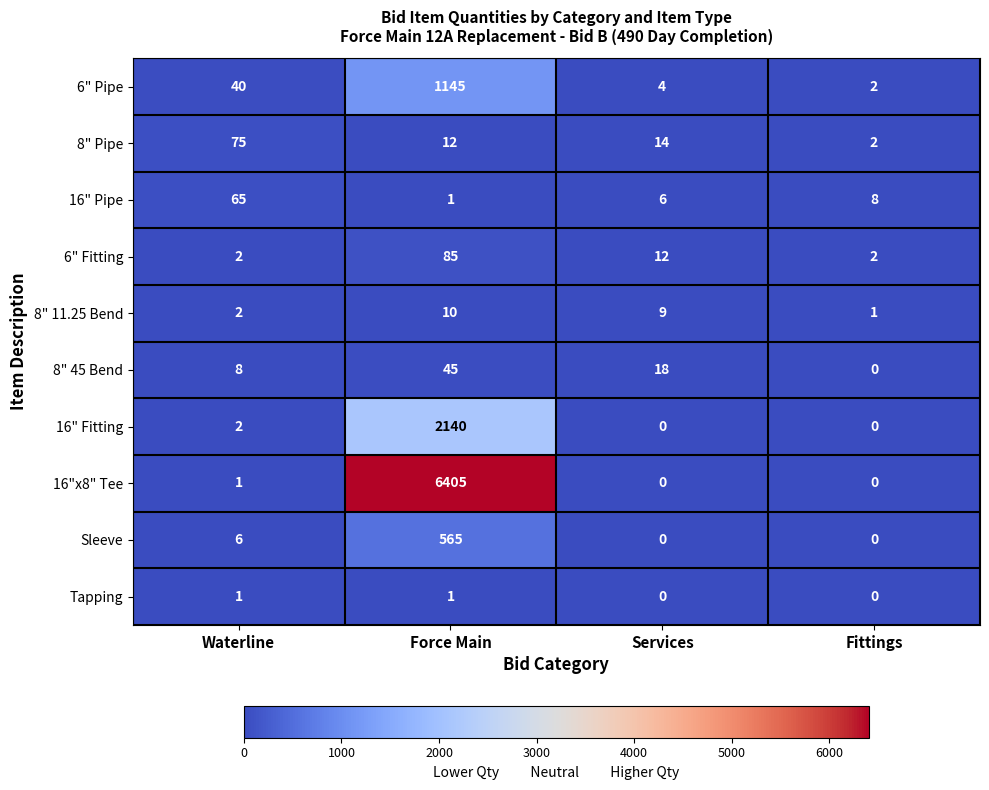

What is the difference between the maximum and minimum values in the Sleeve series?

565